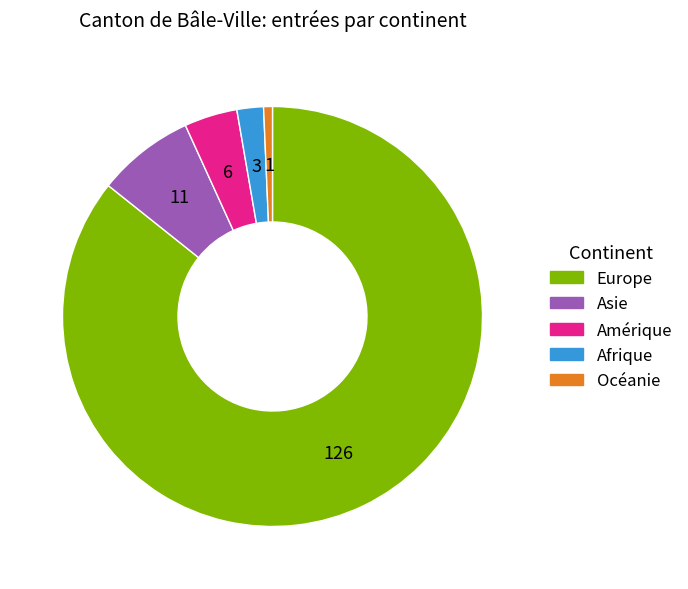

Between Amérique and Océanie, which is larger?

Amérique